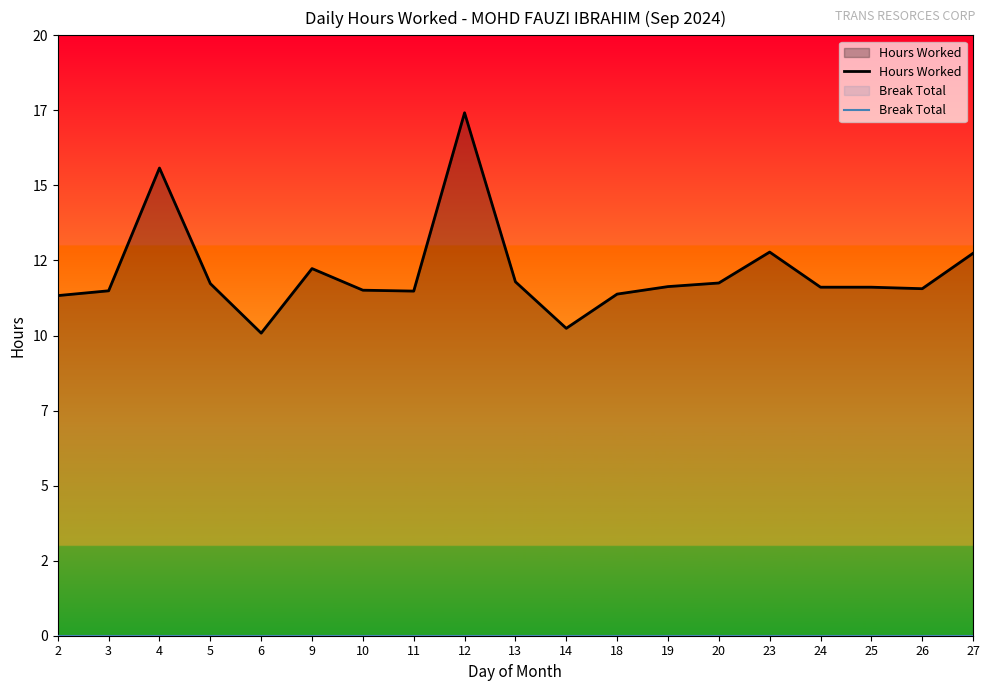

Which series has the widest spread of values?

Hours Worked